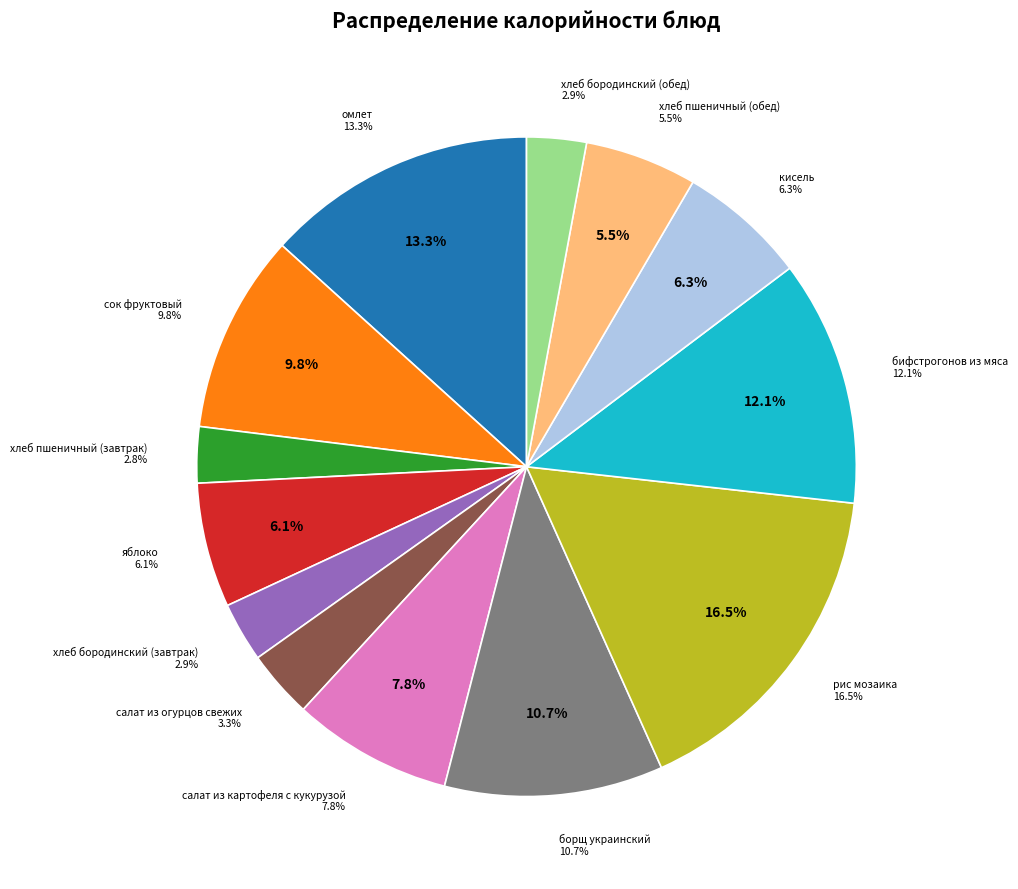

How many segments does this pie chart have?

13